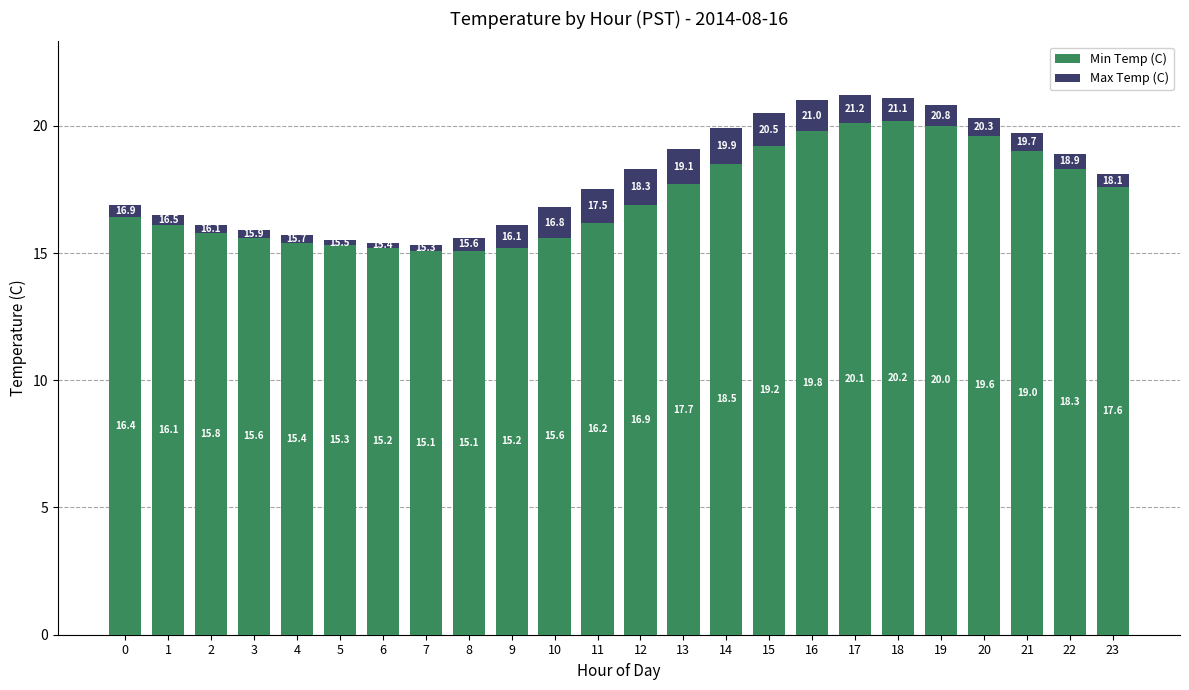

Which category has the highest value in the Min Temp (C) series?

18